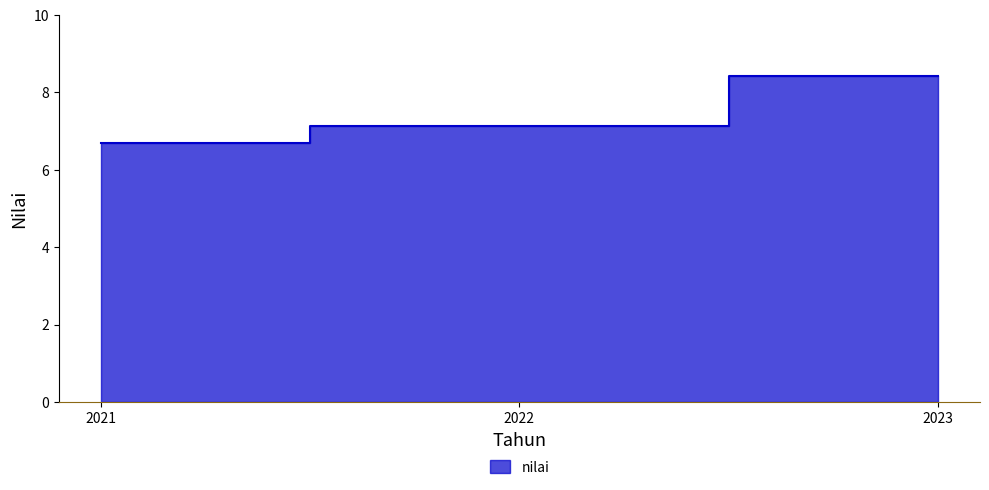

Reading right to left, extract all data points from this chart.

8.4	7.1	6.7